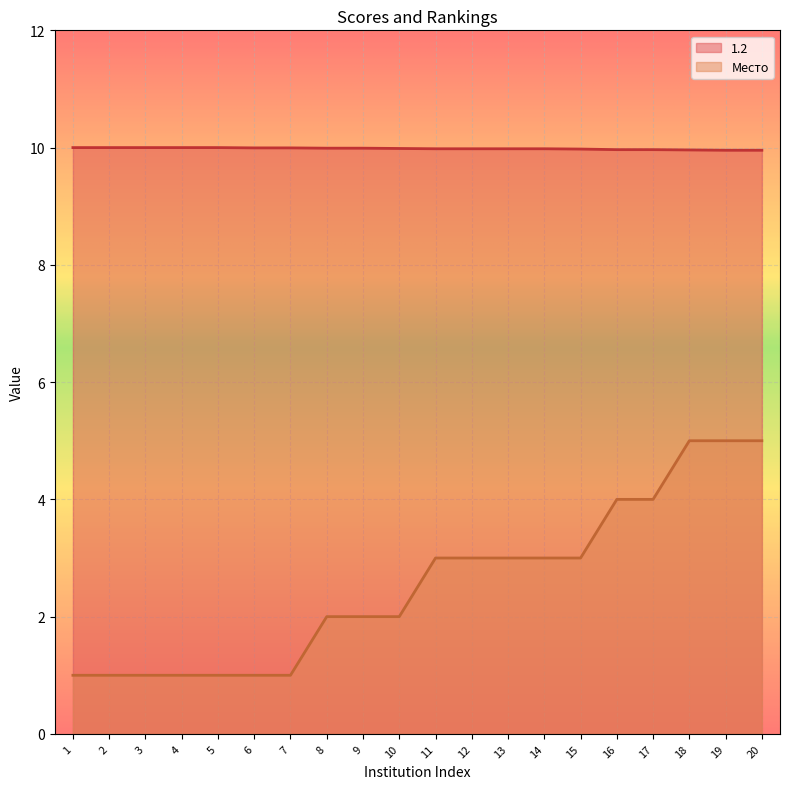

What is the spread (max minus min) of values at 3?

9.0